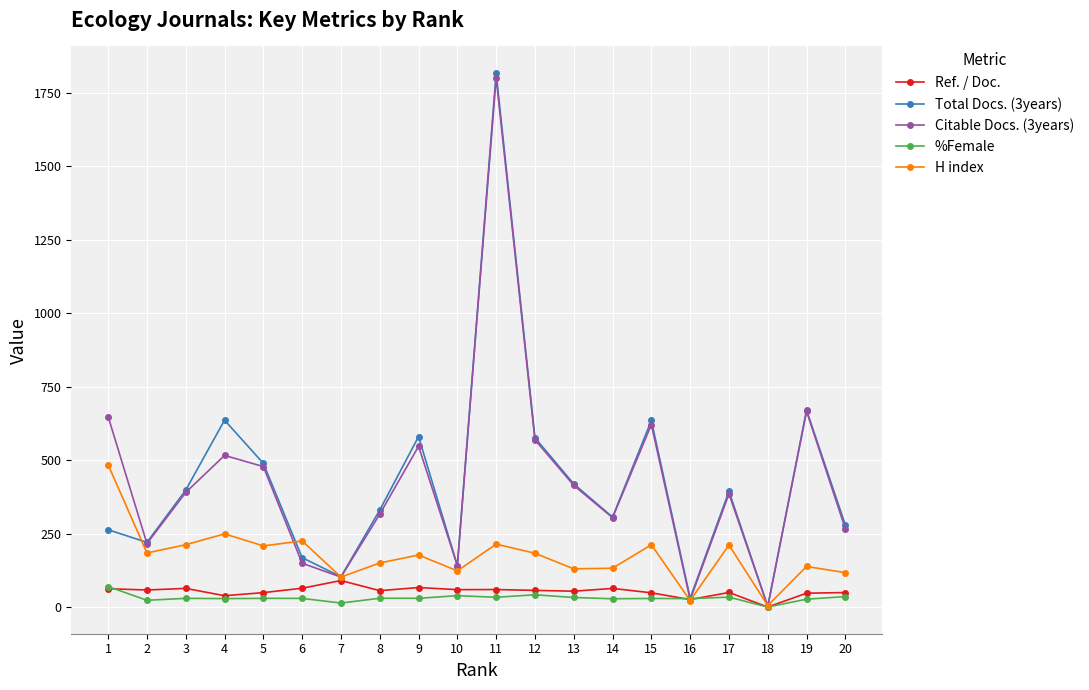

Count the number of data series in this chart.

5